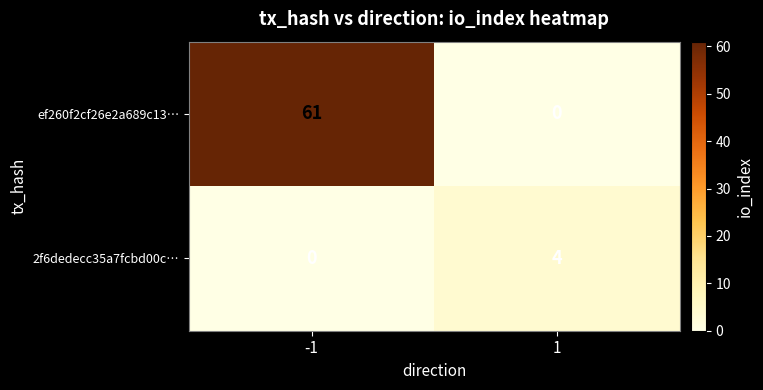

What is the sum of all ef260f2cf26e2a689c13… values?

61